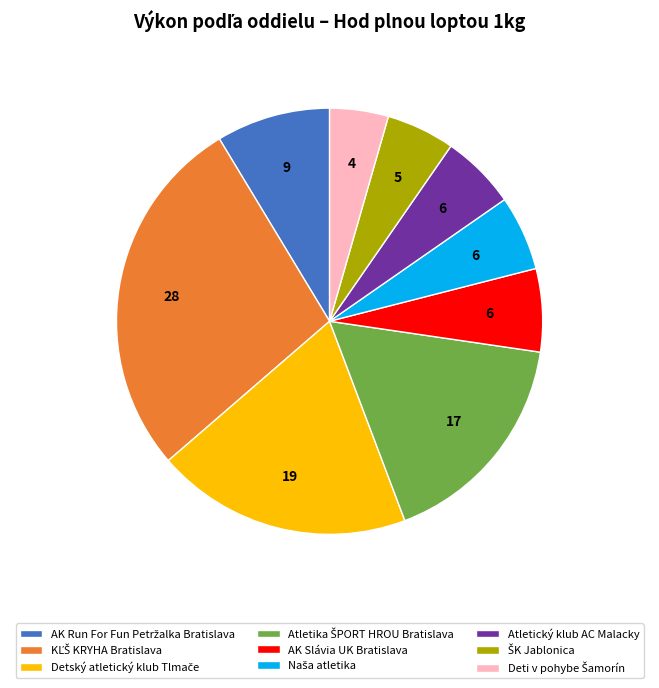

Is there any slice that represents more than half of the pie?

No